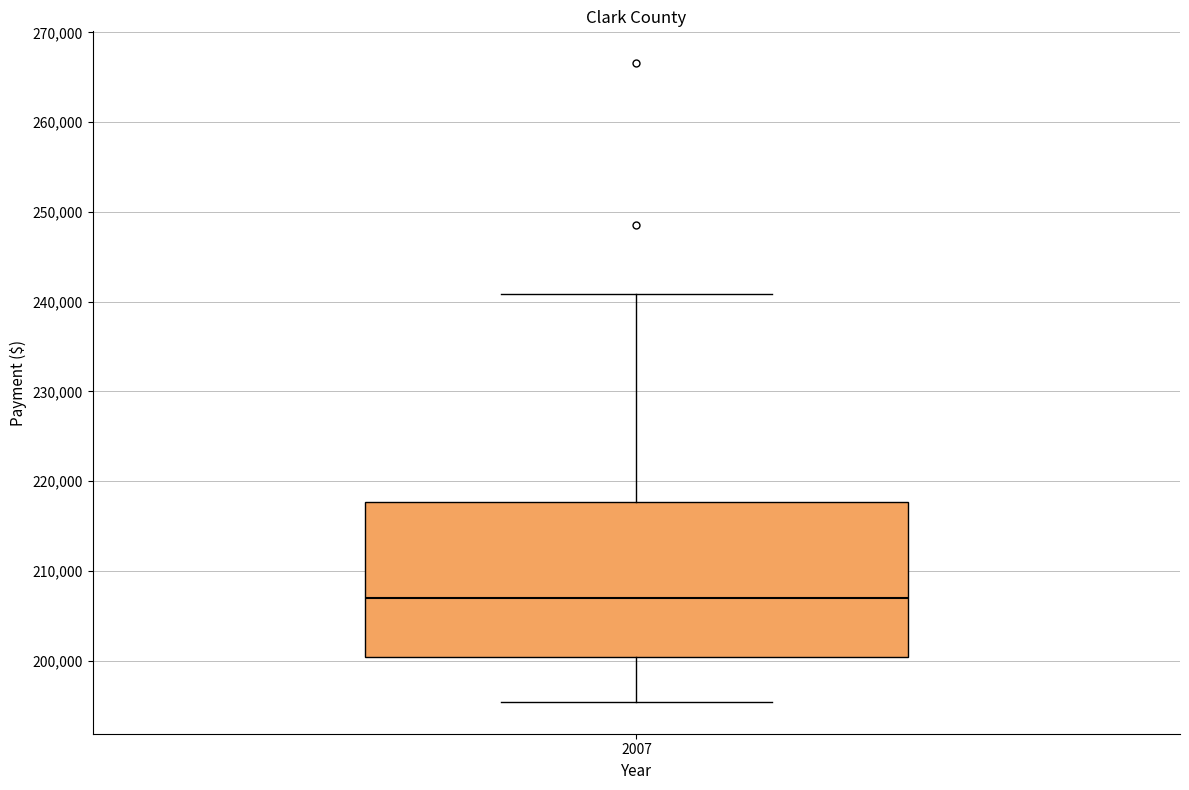

Transcribe this box plot: give where the median line is, the range the box spans, and where the two whiskers end, as read against the y-axis. The values are not printed on the chart, so give them approximately, as read against the axis.

median 207000, box 200000 to 218000, whiskers 195000 to 241000